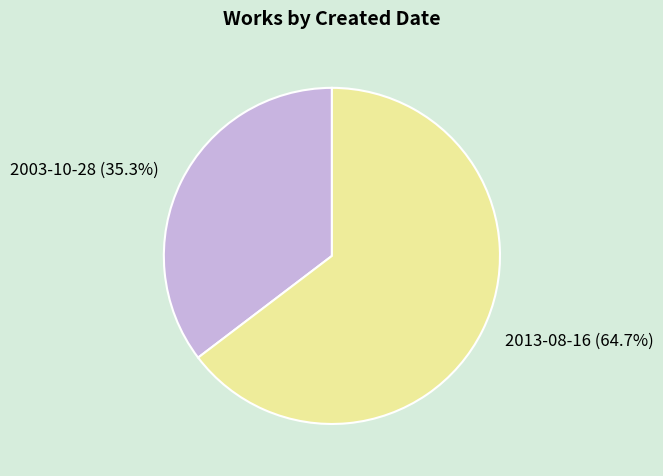

To the nearest percent, what portion does 2013-08-16 represent?

65%